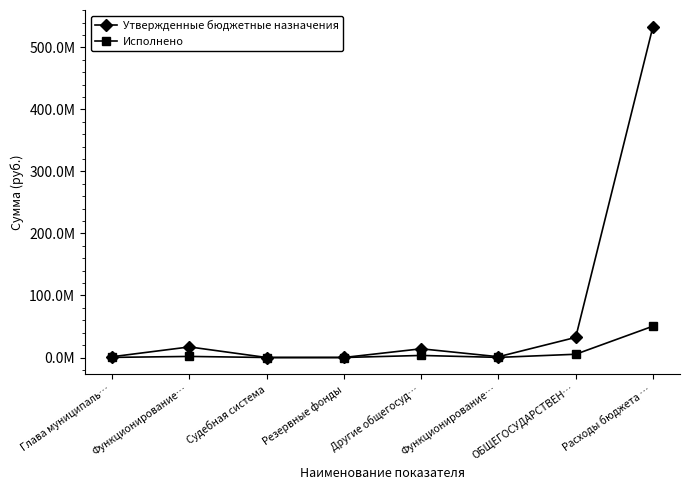

What is the sum of all Утвержденные бюджетные назначения values?

599712345.6